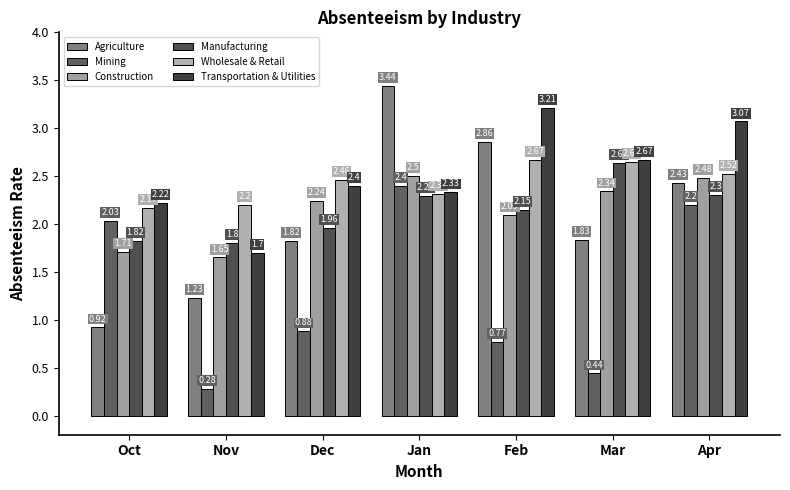

At Nov, list the series in order from smallest to largest.

Mining, Agriculture, Construction, Transportation & Utilities, Manufacturing, Wholesale & Retail